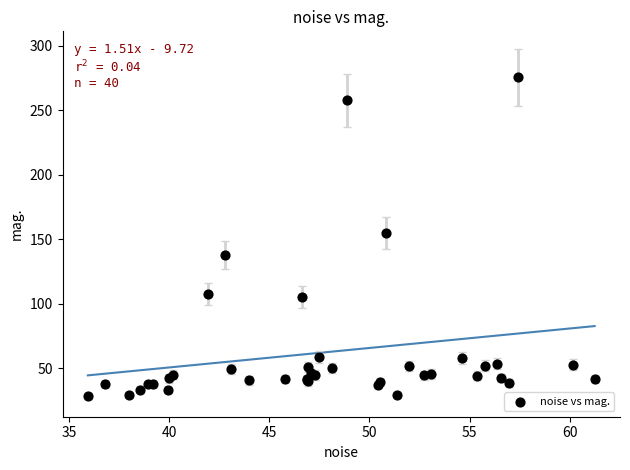

What Y value in the scatter plot is closest to 151?

154.8